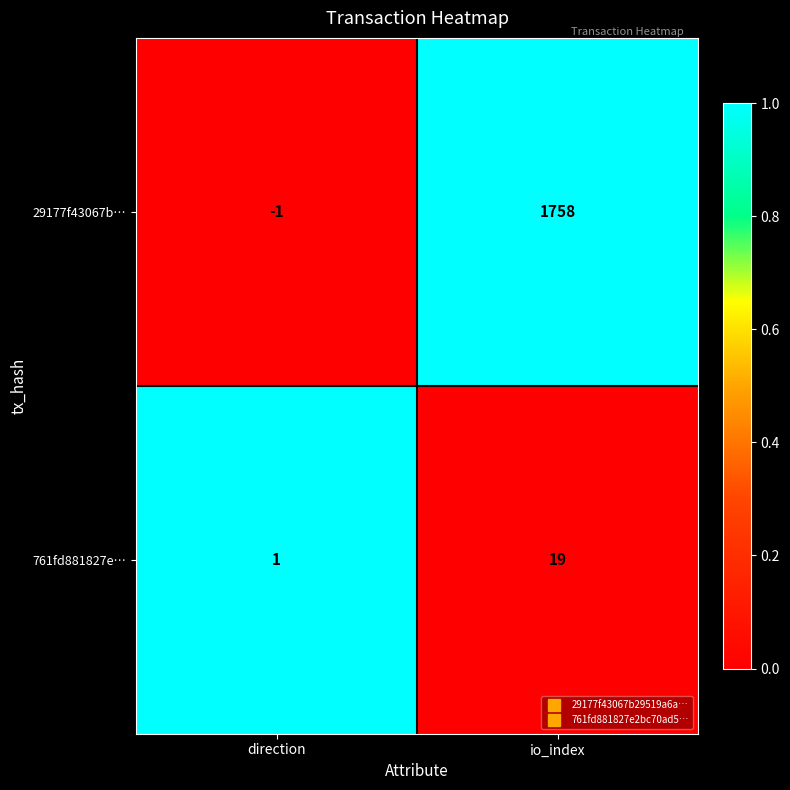

Which series has the widest spread of values?

29177f43067b…